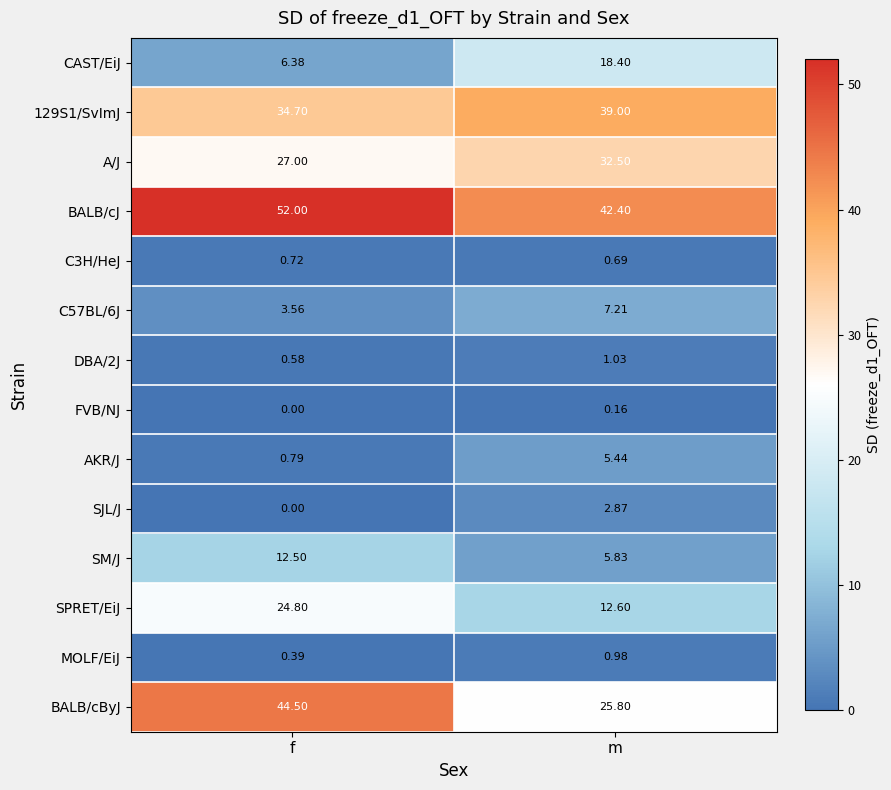

Which series changed the most between f and m?

BALB/cByJ